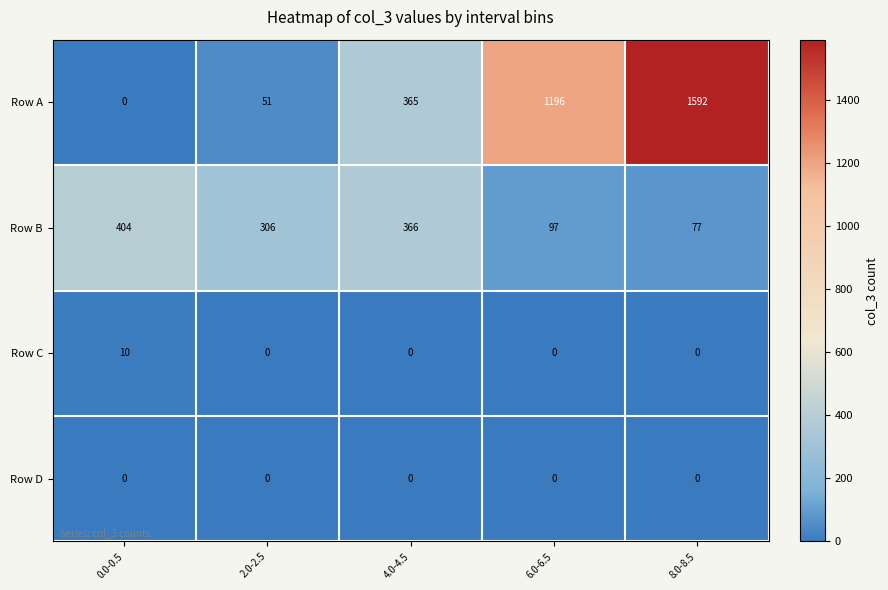

What is the maximum value shown in the chart?

1592